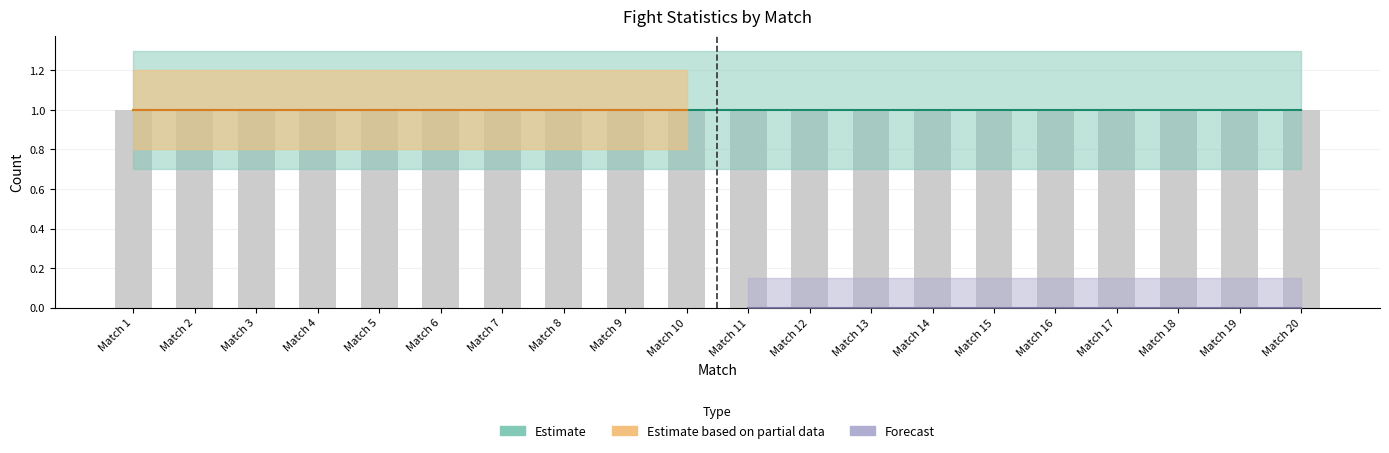

Which category has the highest value in the Earned series?

Match 1